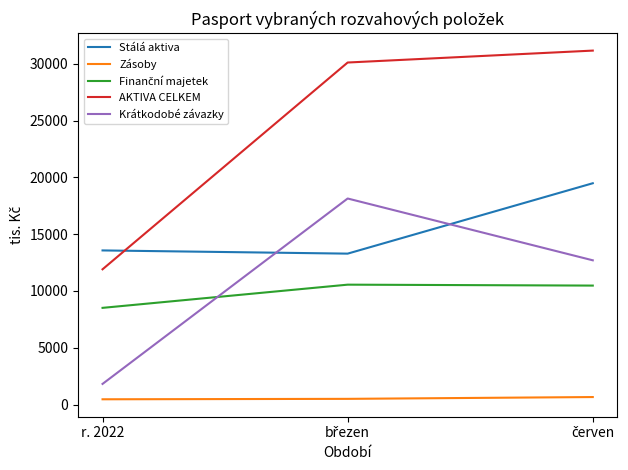

Does the chart display data point markers on the line(s)?

No